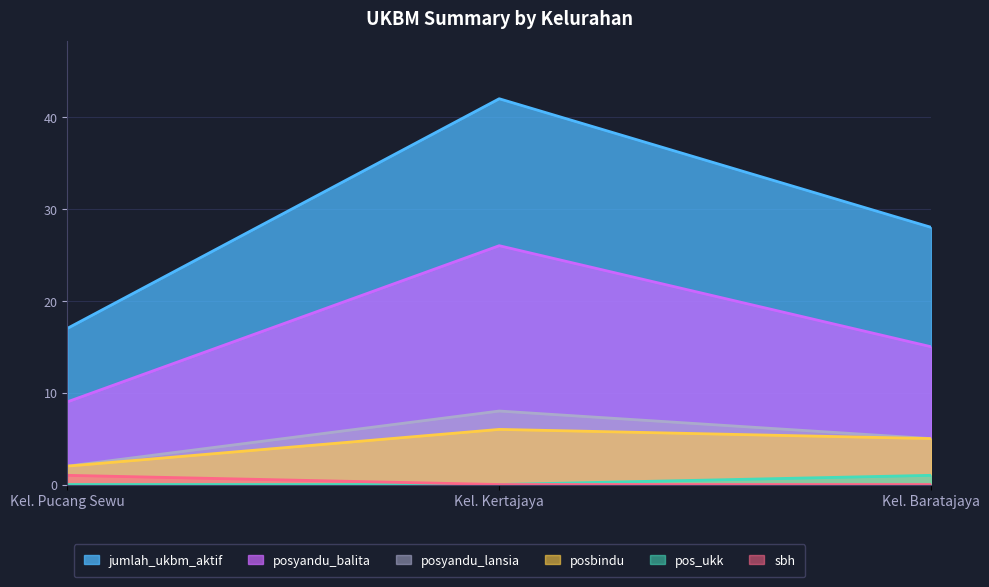

What is the label of the 2nd point from the left?

Kel. Kertajaya